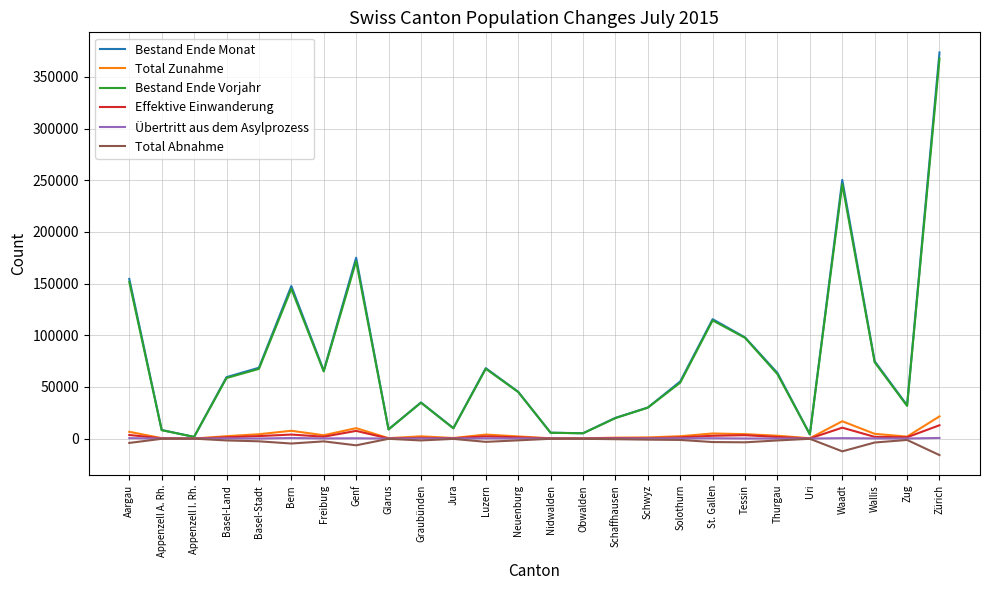

Which series has the largest range (max minus min)?

Bestand Ende Monat